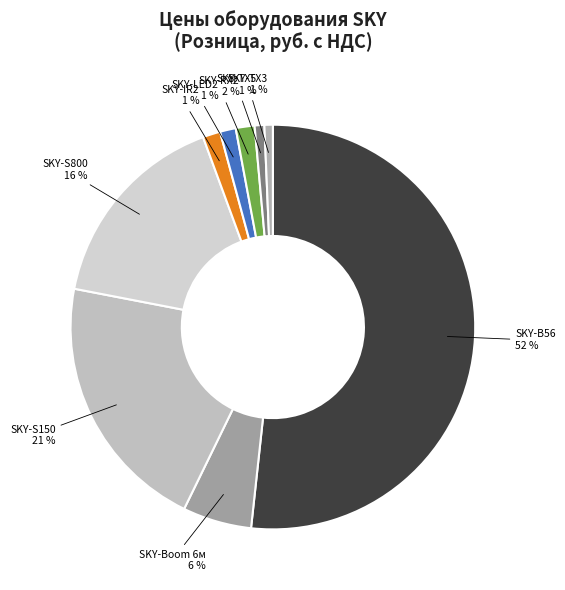

To the nearest percent, what portion does SKY-Boom 6м represent?

6%